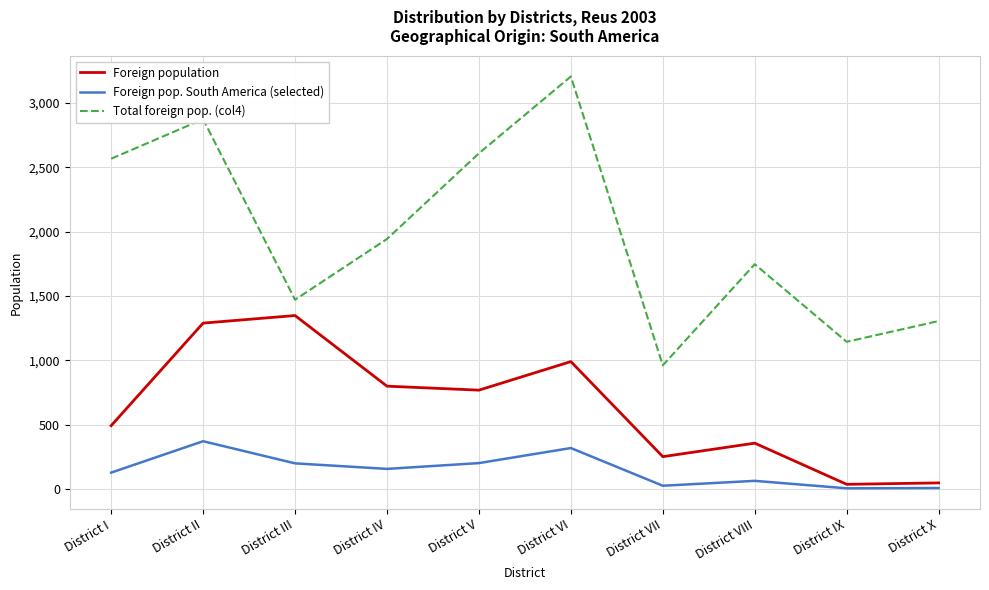

Is the value of Total foreign pop. (col4) at District X greater than the value of Foreign pop. South America (selected) at District IX?

Yes